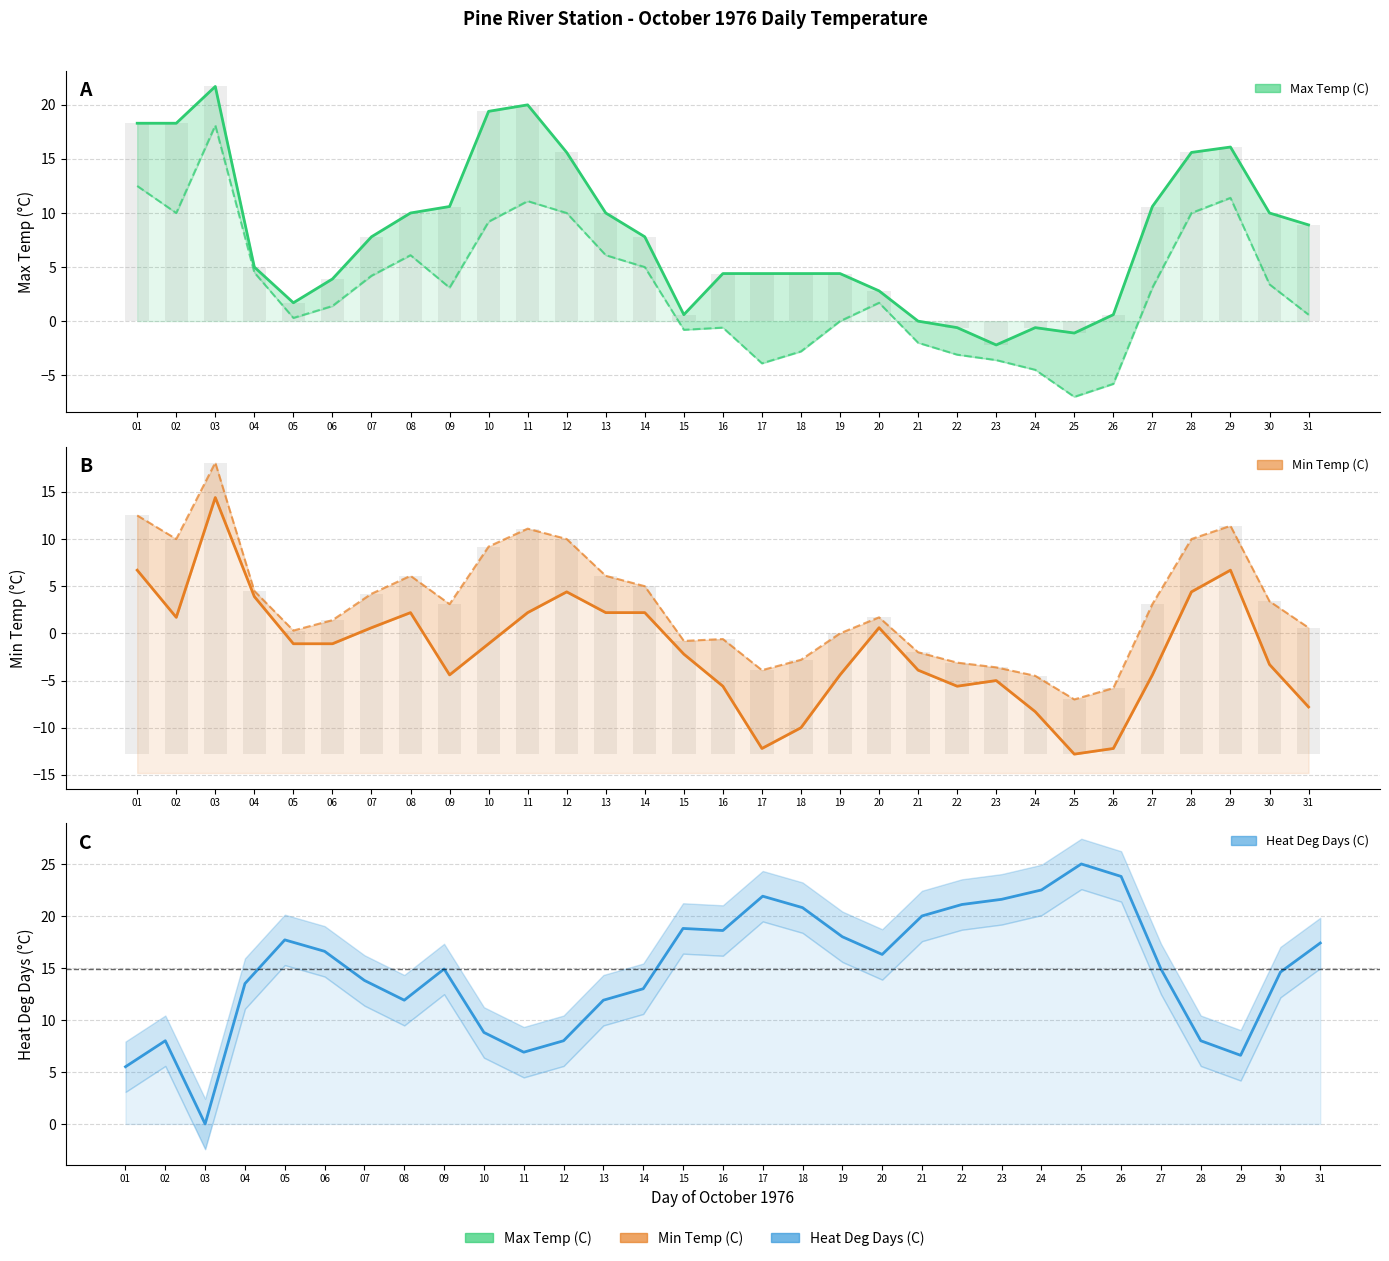

What is the sum of the Min Temp (C) values at 15 and 05?

-3.3